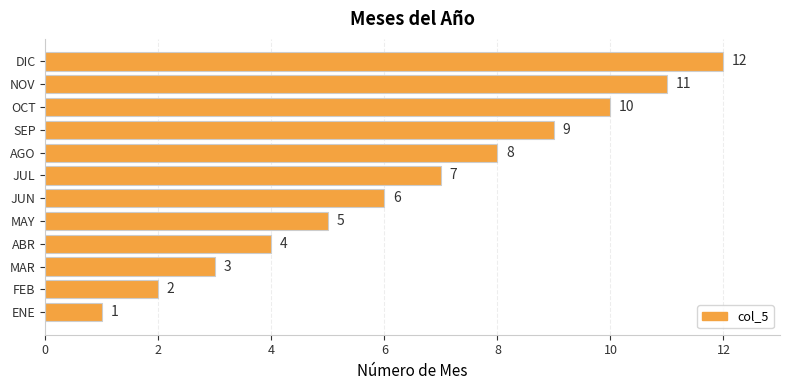

List the labels in order of value, largest first.

DIC, NOV, OCT, SEP, AGO, JUL, JUN, MAY, ABR, MAR, FEB, ENE